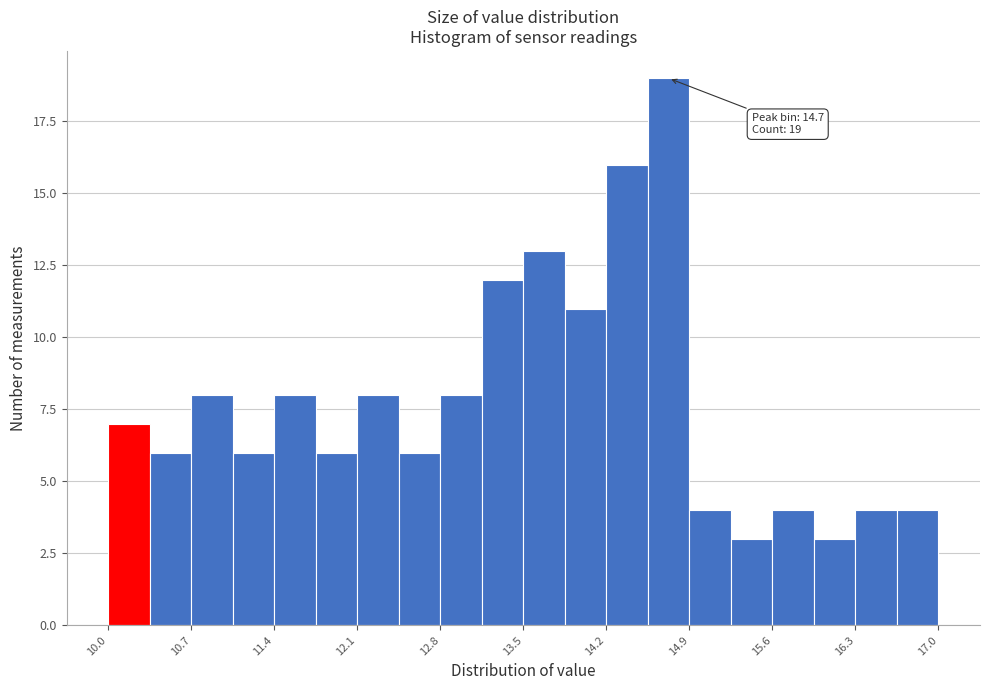

Read against the x-axis, roughly where is the centre of the tallest bar?

14.7